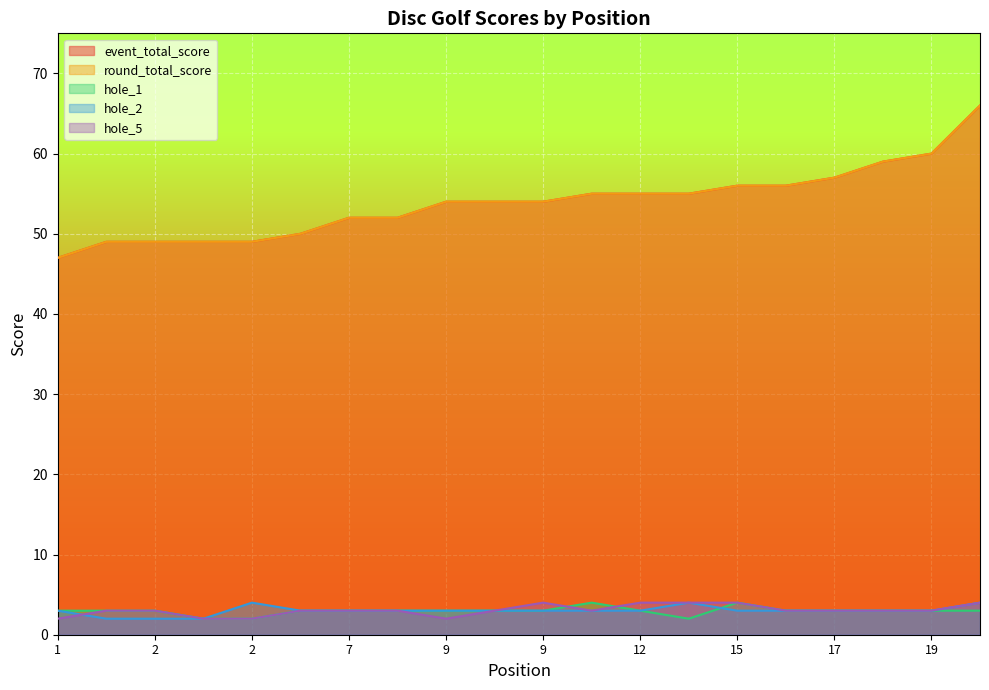

Is the value of hole_5 at 9 greater than the value of hole_2 at 12?

No